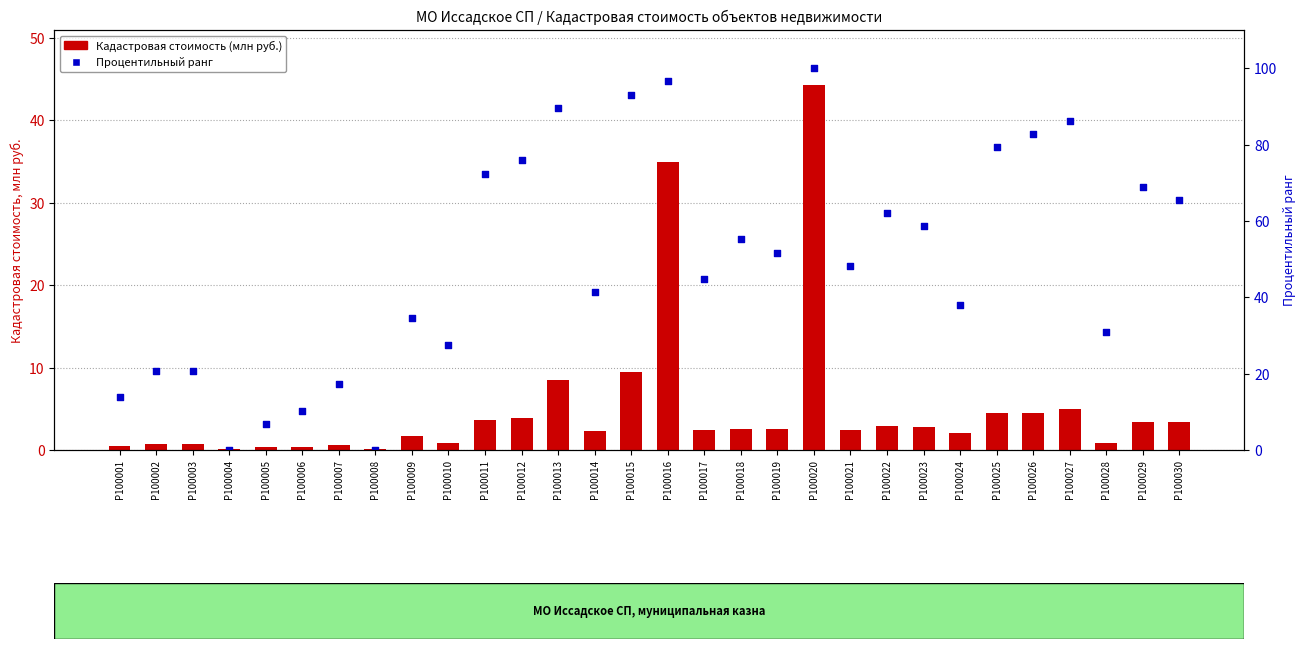

At how many categories does at least one series exceed 37?

19